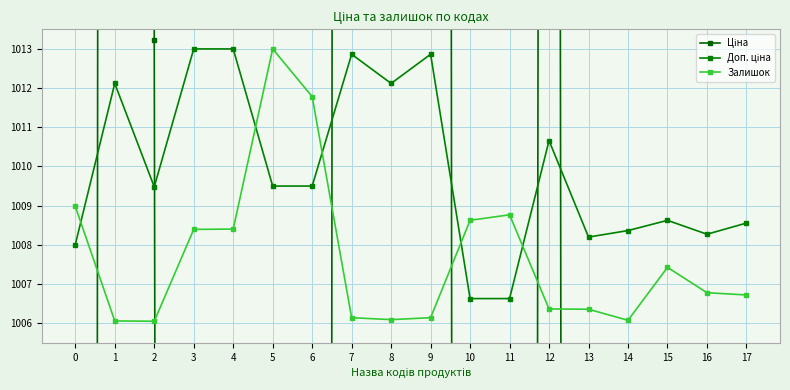

What value does the Ціна series have at 3?

509.8